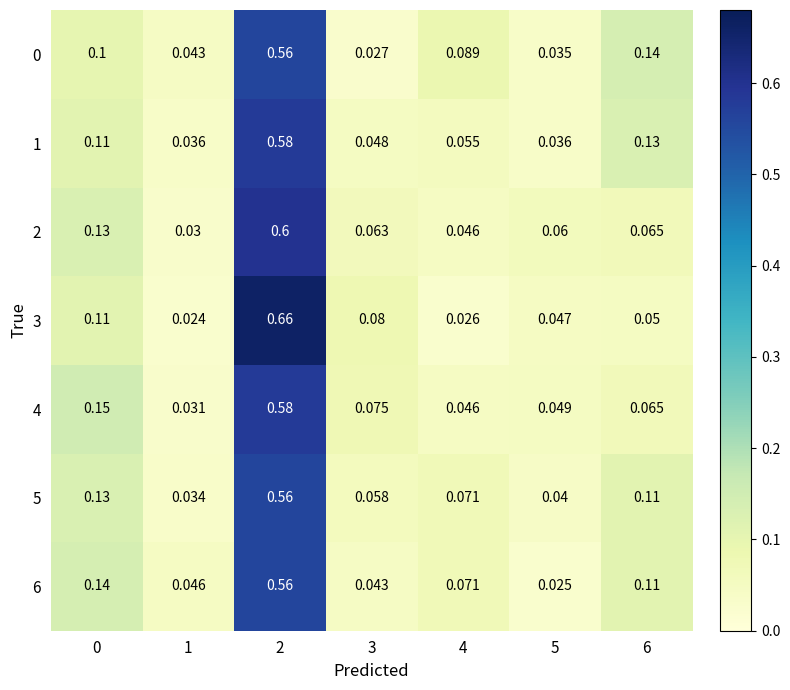

Is the value of 6 at 6 greater than the value of 1 at 6?

No